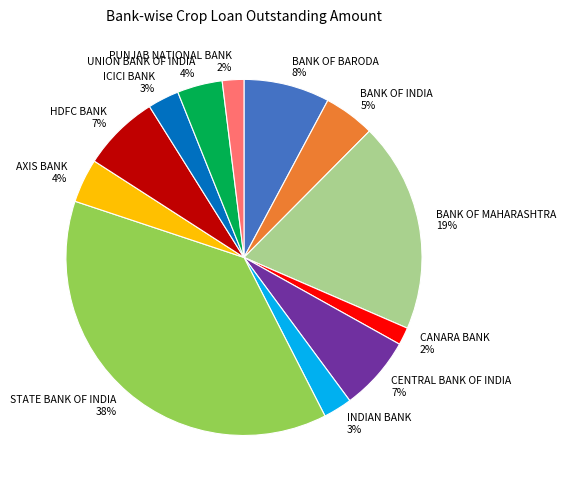

To the nearest percent, what is the average slice percentage?

8%